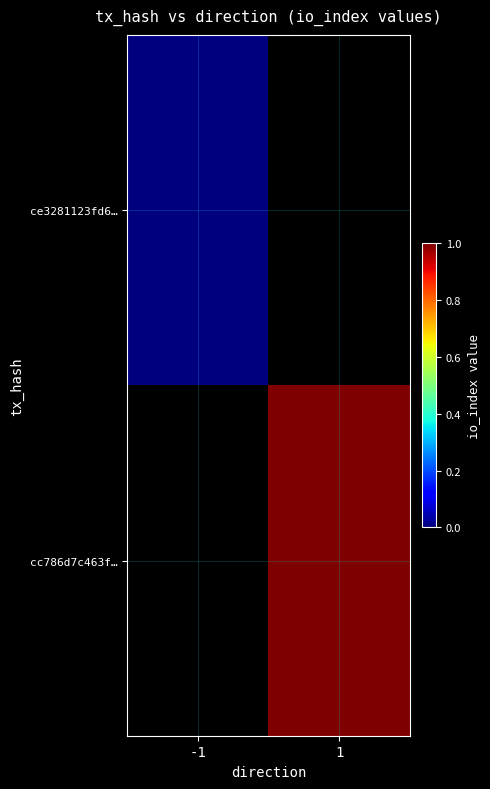

The value of cc786d7c463f… at 1 is 1.0. True or false?

True